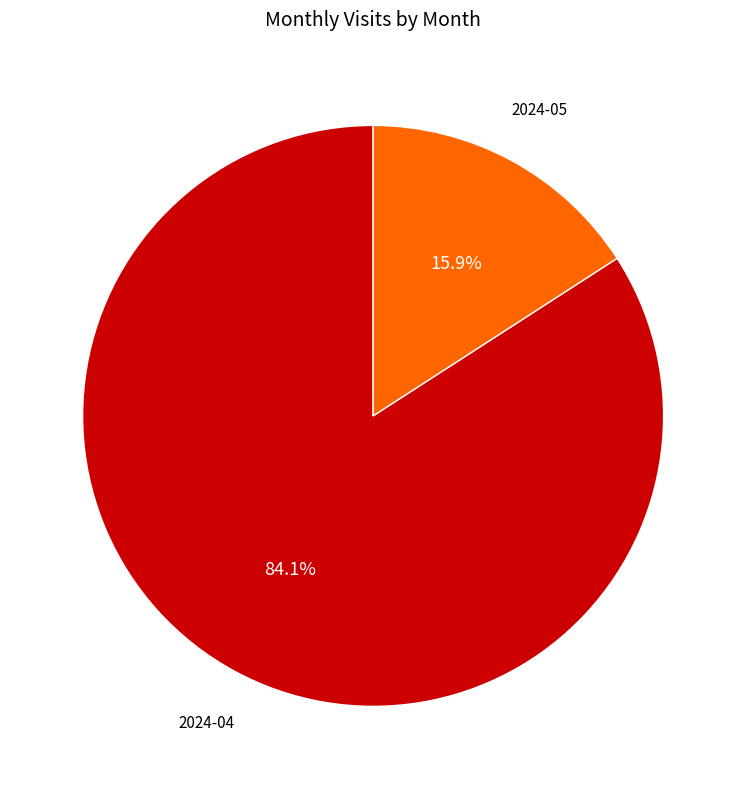

To the nearest percent, what is the average slice percentage?

50%